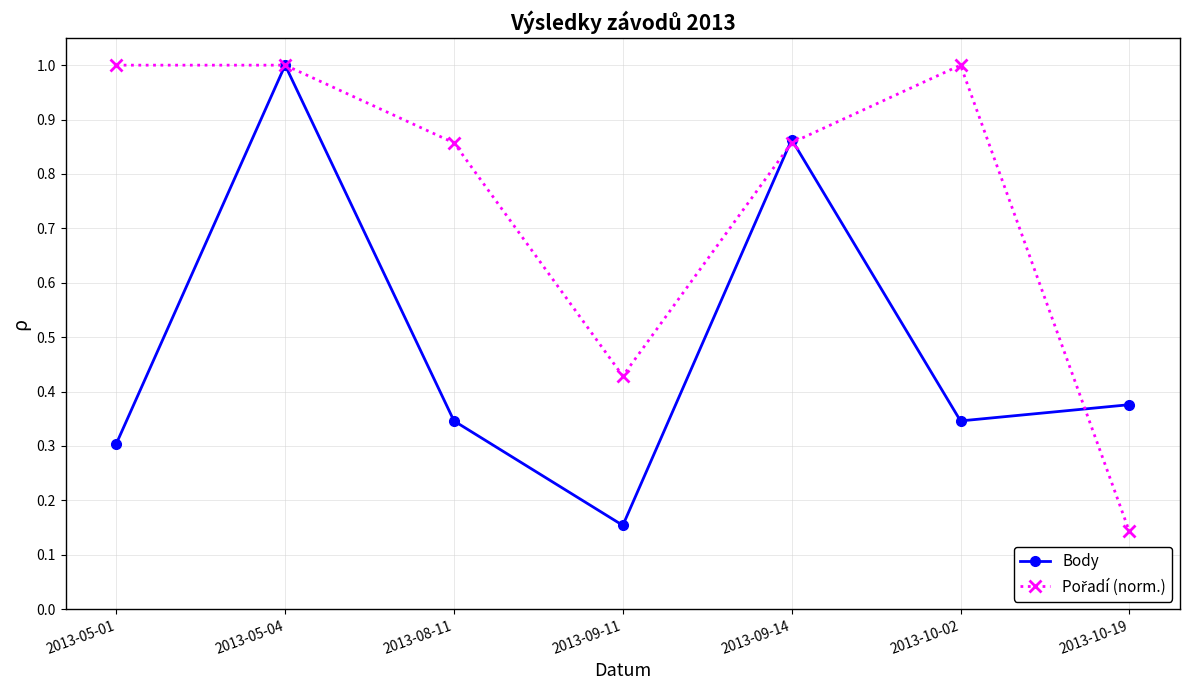

At how many categories does at least one series exceed 0?

7